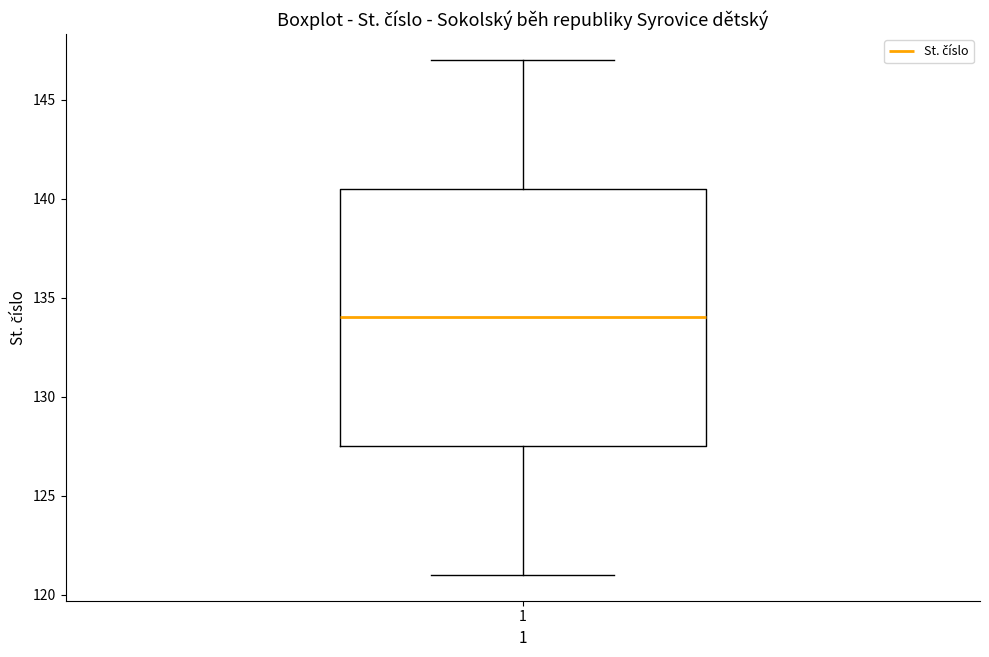

Transcribe this box plot: give where the median line is, the range the box spans, and where the two whiskers end, as read against the y-axis. The values are not printed on the chart, so give them approximately, as read against the axis.

median 134.0, box 127.5 to 140.5, whiskers 121.0 to 147.0